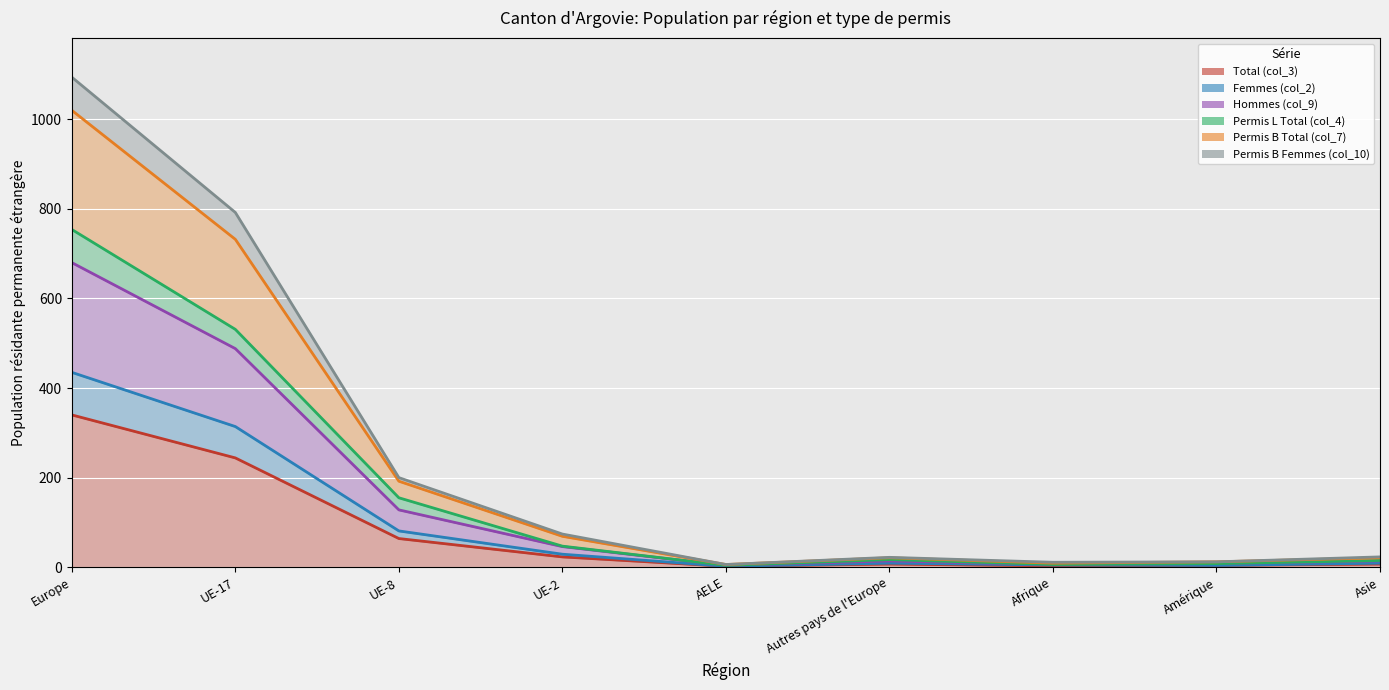

At which label does Total (col_3) reach its peak?

Europe